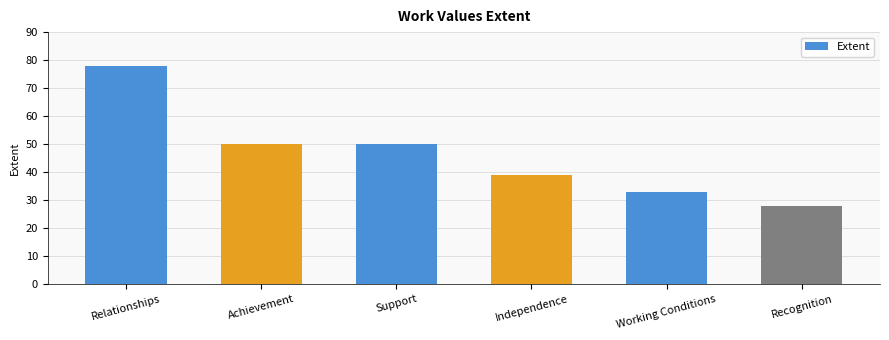

What is the value of the 1st bar from the left?

78